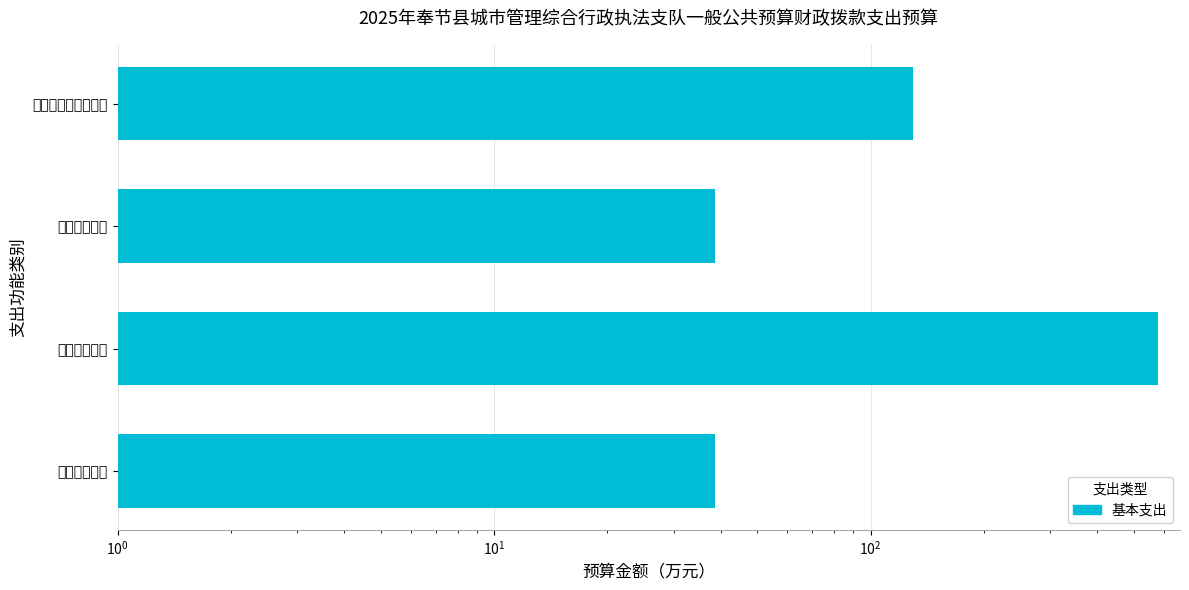

How many distinct data groups are displayed?

1